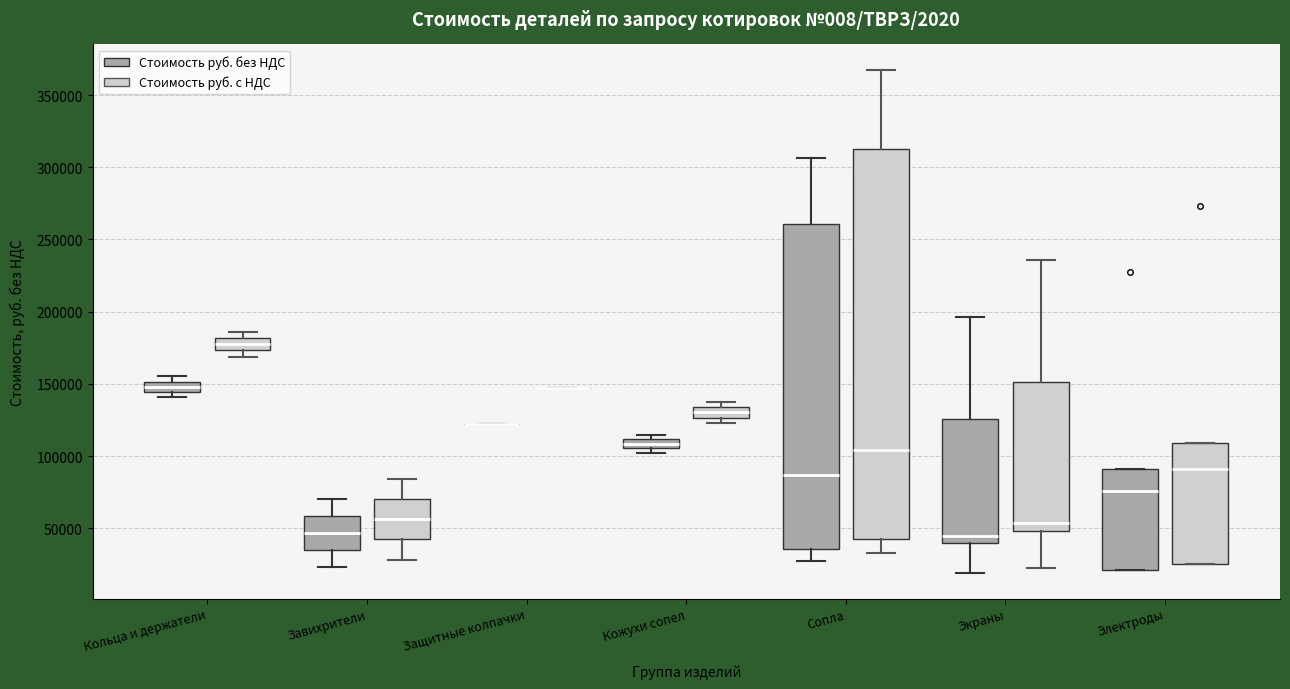

Where is the lower edge of the box for Кожухи сопел (Стоимость руб. без НДС) on the y-axis? The values are not printed on the chart, so give them approximately, as read against the axis.

105000